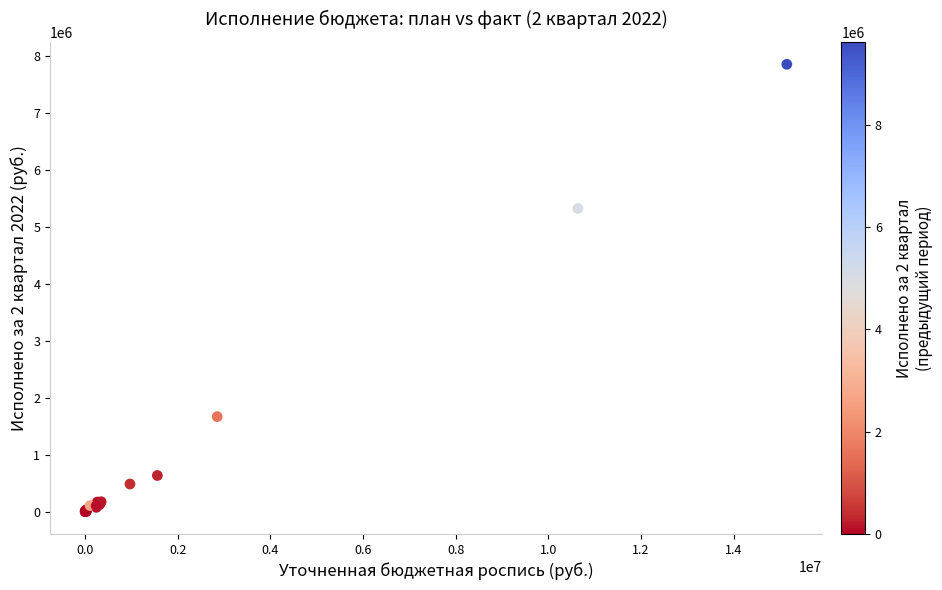

What Y value in the scatter plot is closest to 3924460?

5318602.0